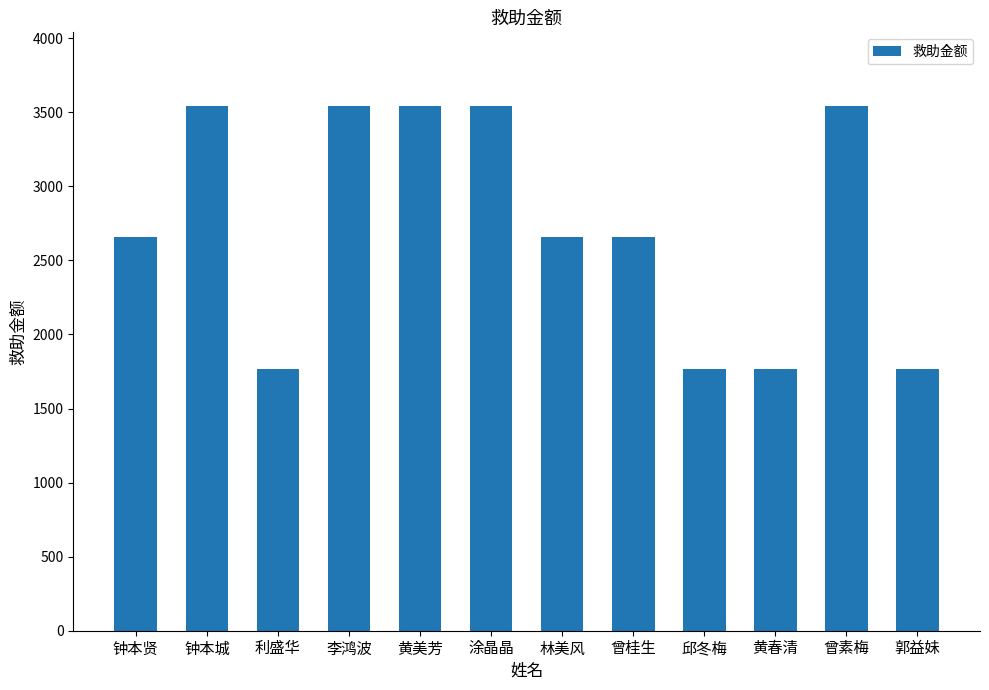

Is it true that the value at 利盛华 is 1770?

True